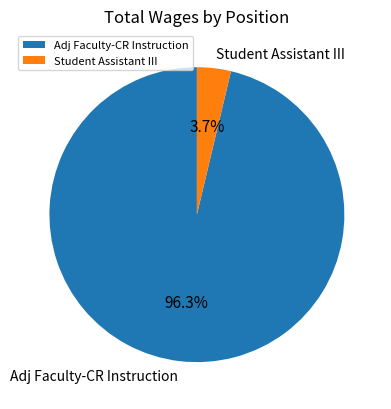

Combined, what portion of the pie is Student Assistant III and Adj Faculty-CR Instruction?

100.0%